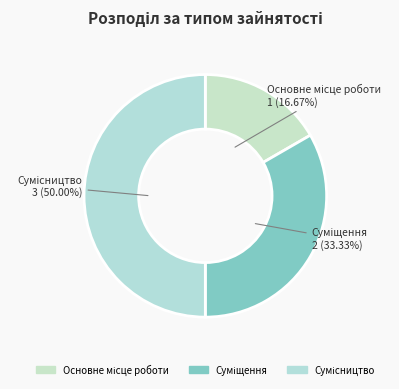

How many segments does this pie chart have?

3